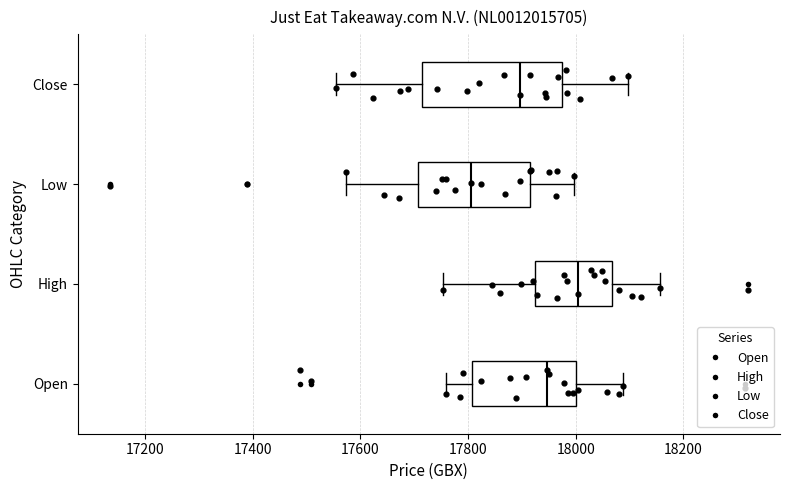

Comparing the boxes themselves (not the whiskers), which one is the widest?

Close